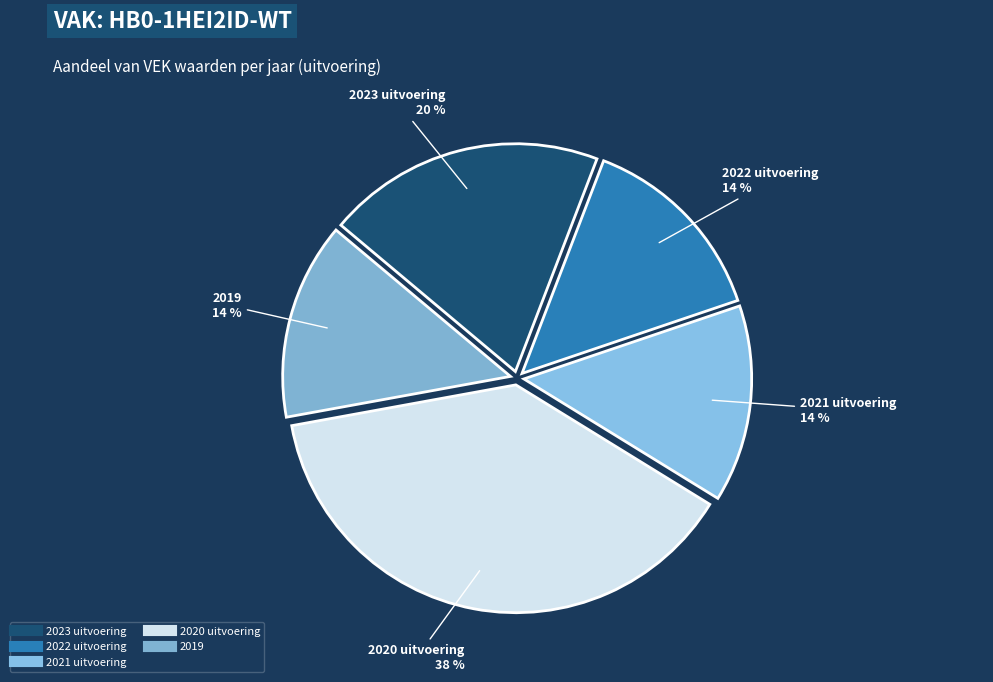

To the nearest percent, what percentage of the pie is 2019?

14%